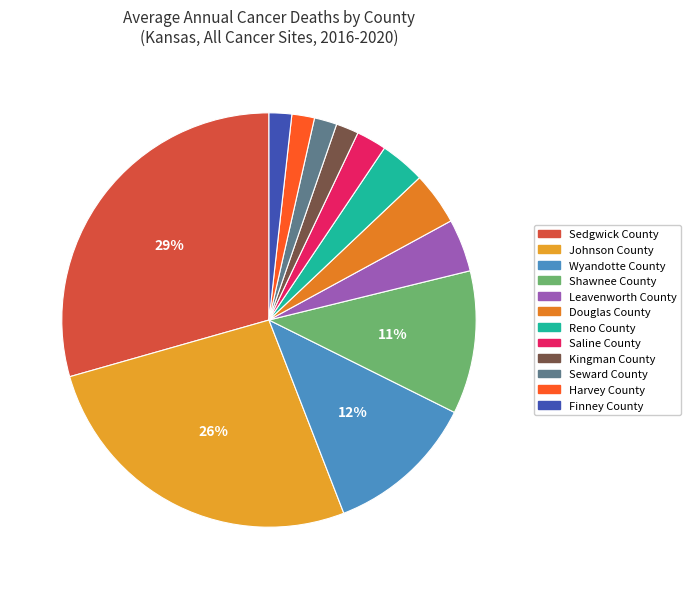

Which slice is the smallest?

Kingman County